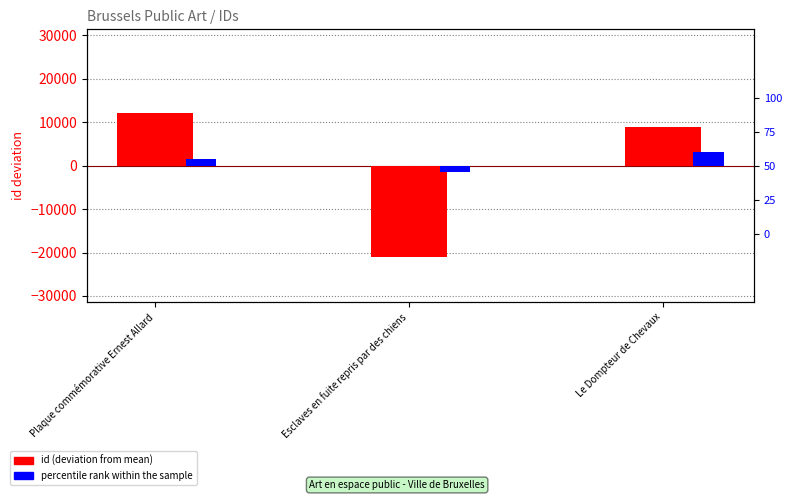

Which series has the largest range (max minus min)?

id (deviation from mean)